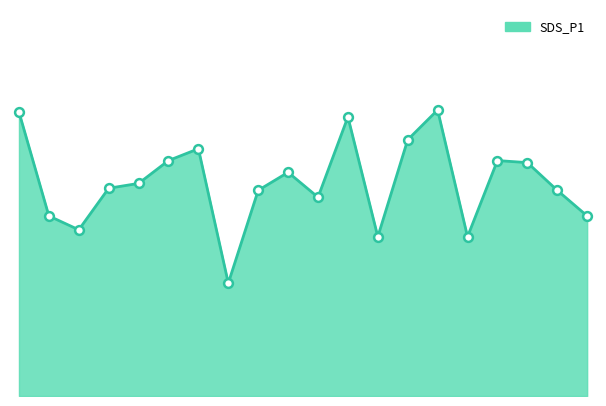

Is this an area chart (filled region under the line)?

Yes